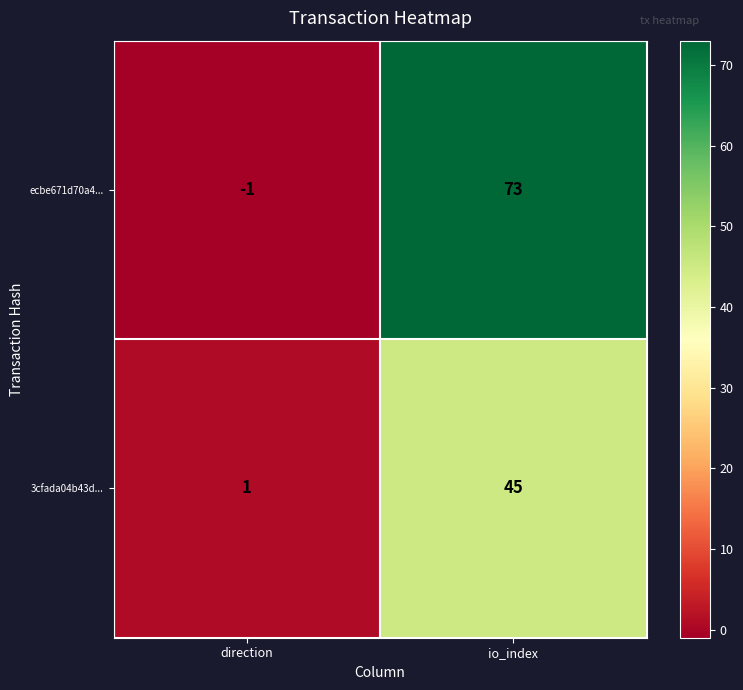

Reading right to left, what are all the values shown in this chart?

ecbe671d70a4...: 73	-1
3cfada04b43d...: 45	1